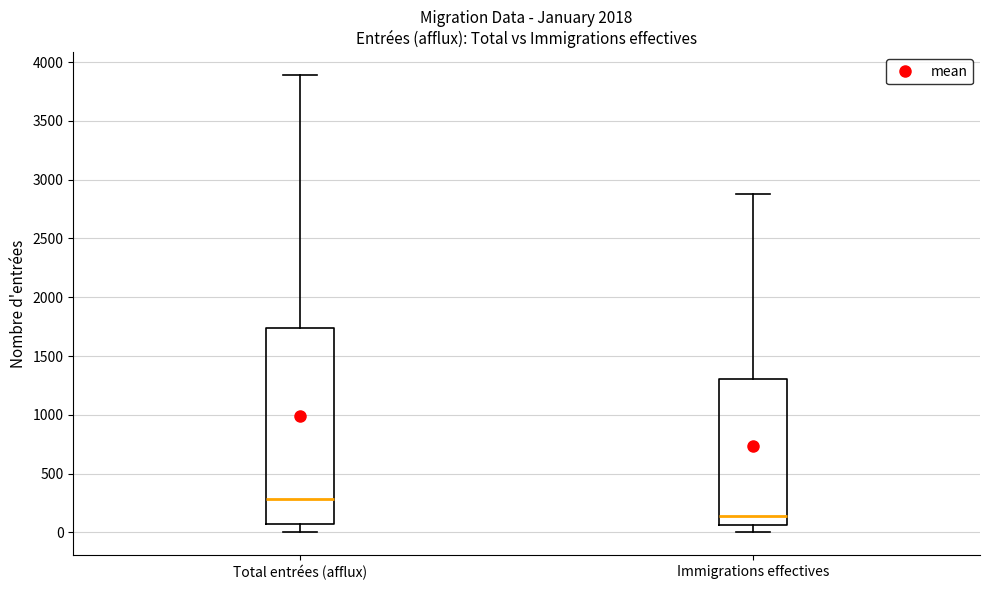

Reading left to right, transcribe this box plot: for each box, give where its median line is, the range the box spans, and where its two whiskers end, as read against the y-axis. The values are not printed on the chart, so give them approximately, as read against the axis.

Total entrées (afflux): median 300, box 50 to 1750, whiskers 0 to 3900
Immigrations effectives: median 150, box 50 to 1300, whiskers 0 to 2900